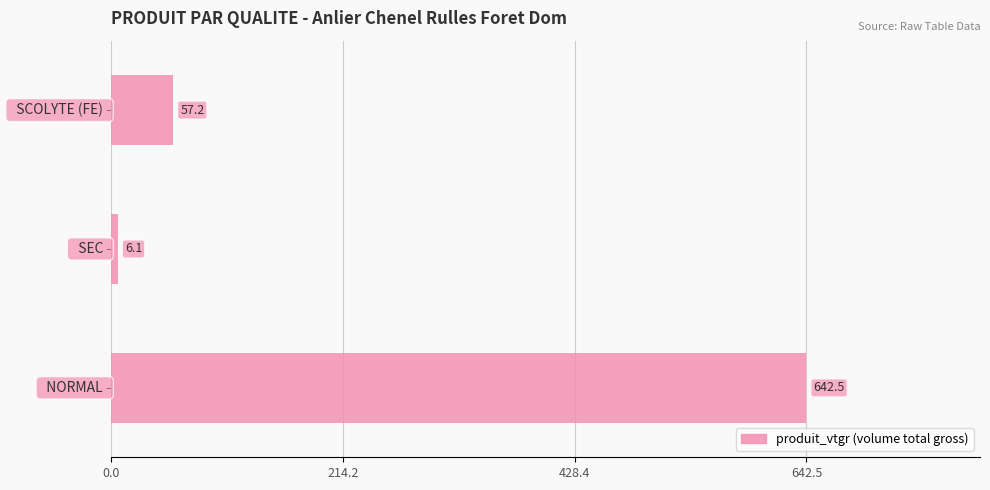

What is the minimum value shown in the chart?

6.1